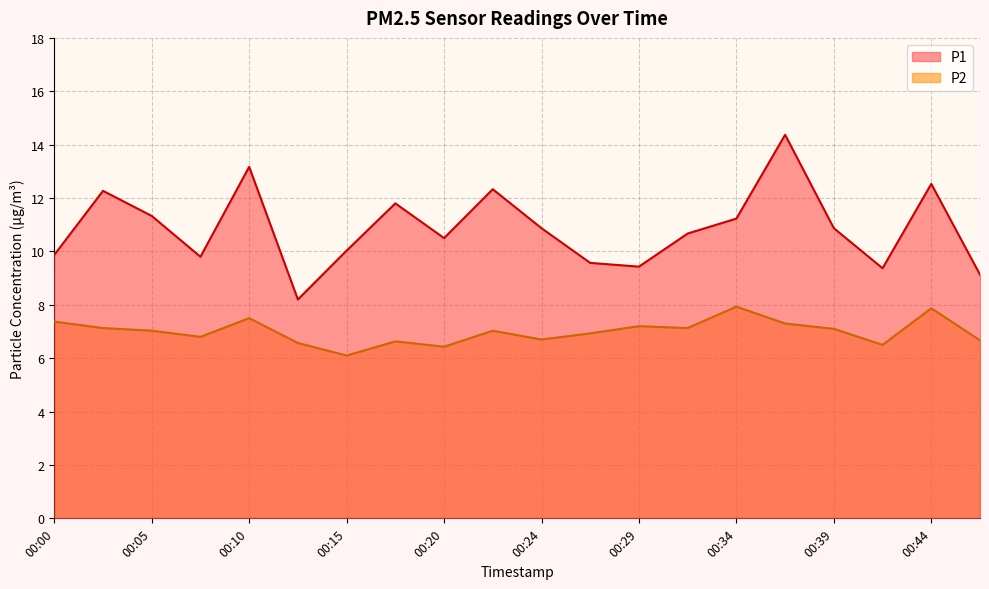

At which label does P1 first exceed 10?

00:03